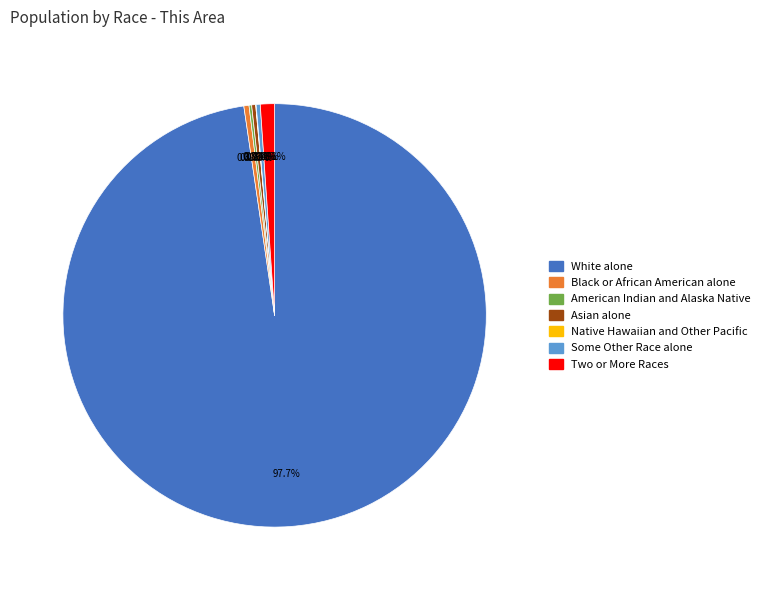

Which has a higher value, Black or African American alone or White alone?

White alone